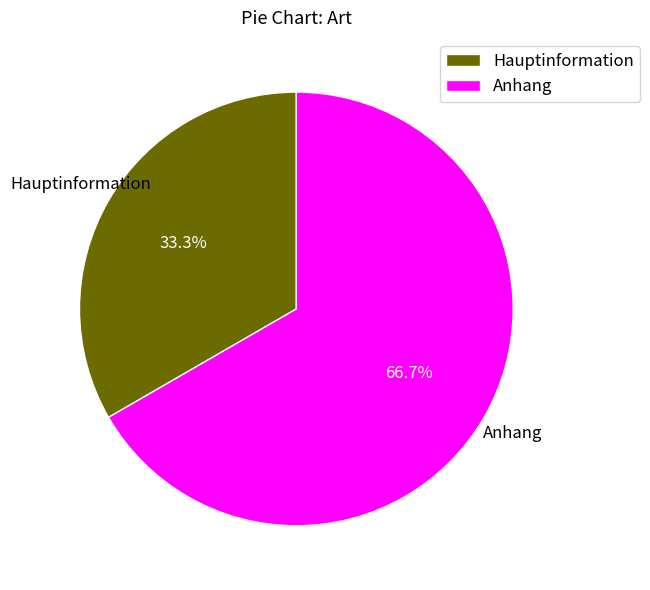

Between Anhang and Hauptinformation, which is larger?

Anhang